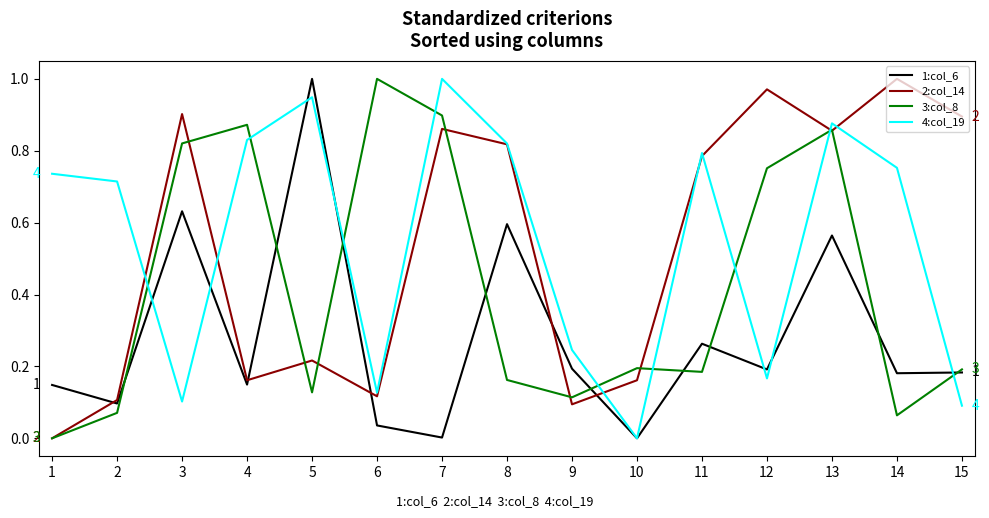

How many interior local valleys does the 2:col_14 series have?

4